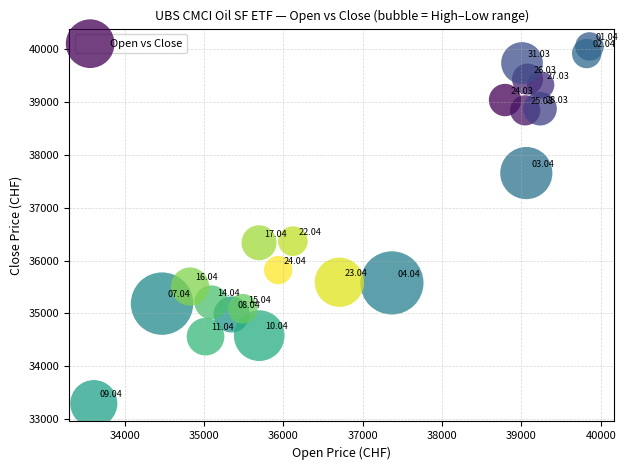

What is the range of Y values (max minus min)?

6759